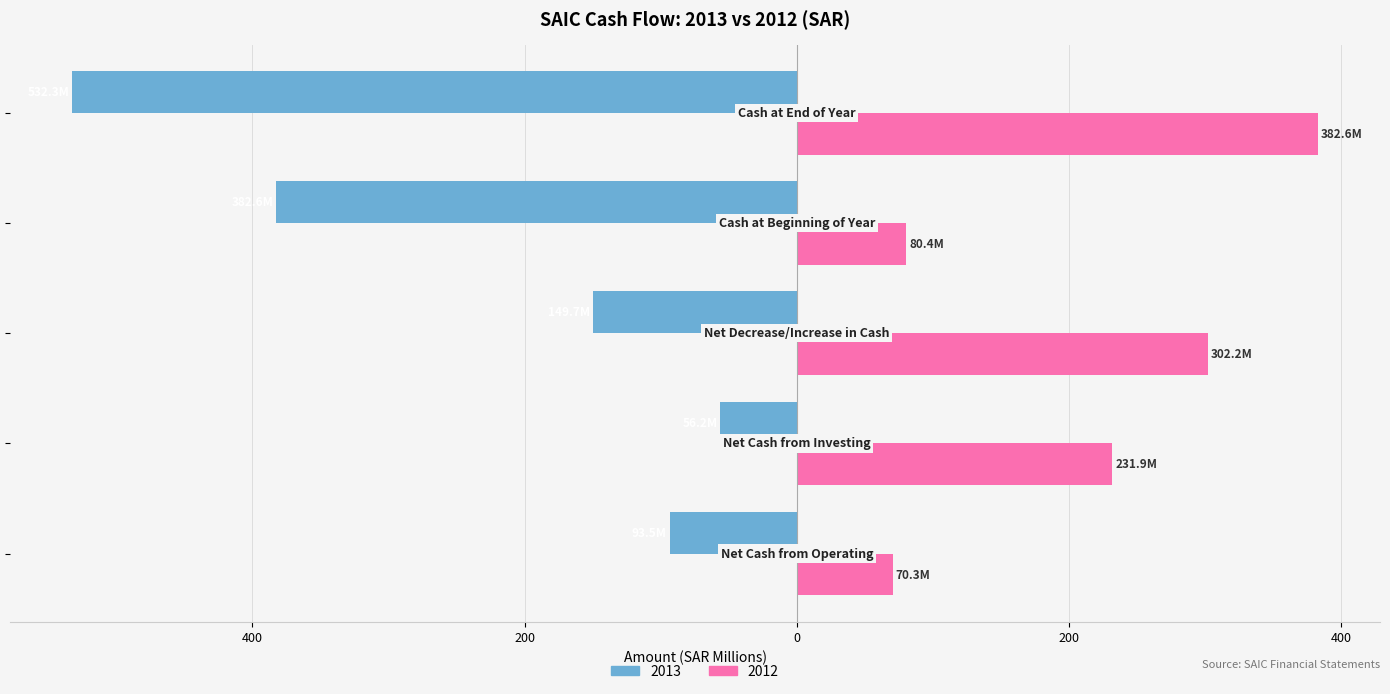

Rank the series by their average value, from highest to lowest.

2012, 2013